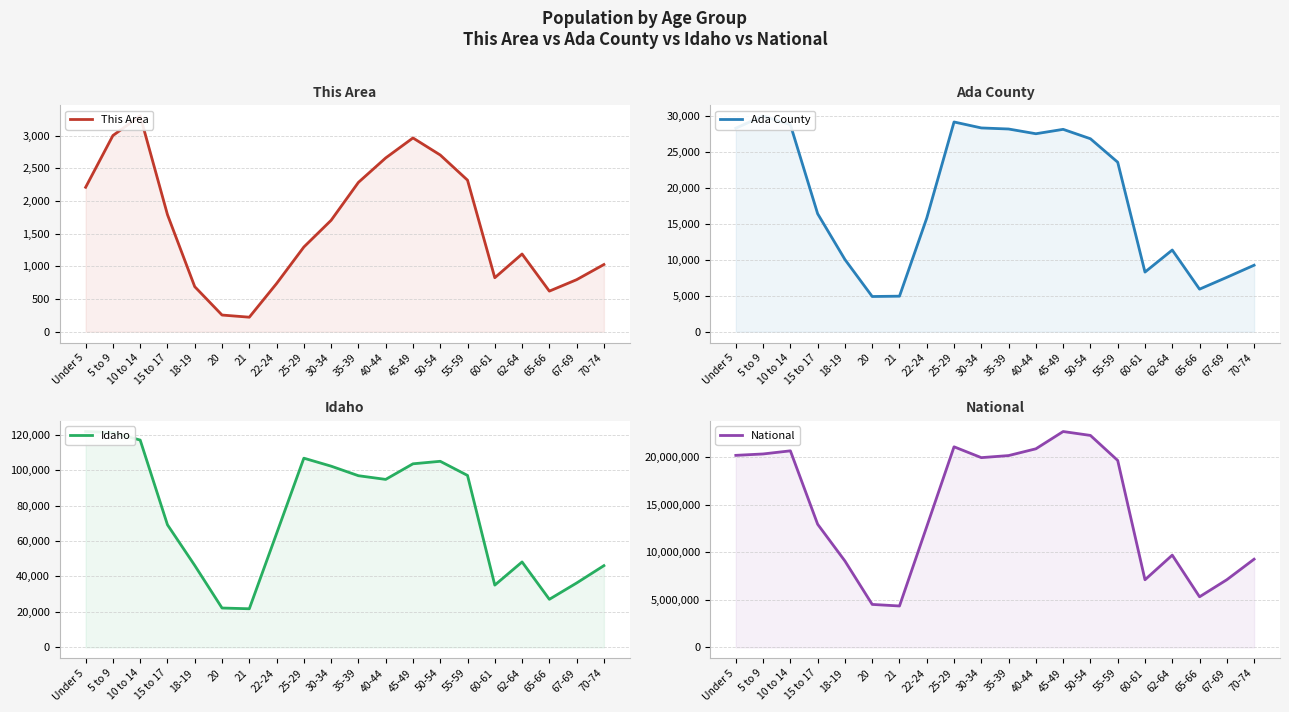

True or false: Ada County and This Area cross at least once.

False